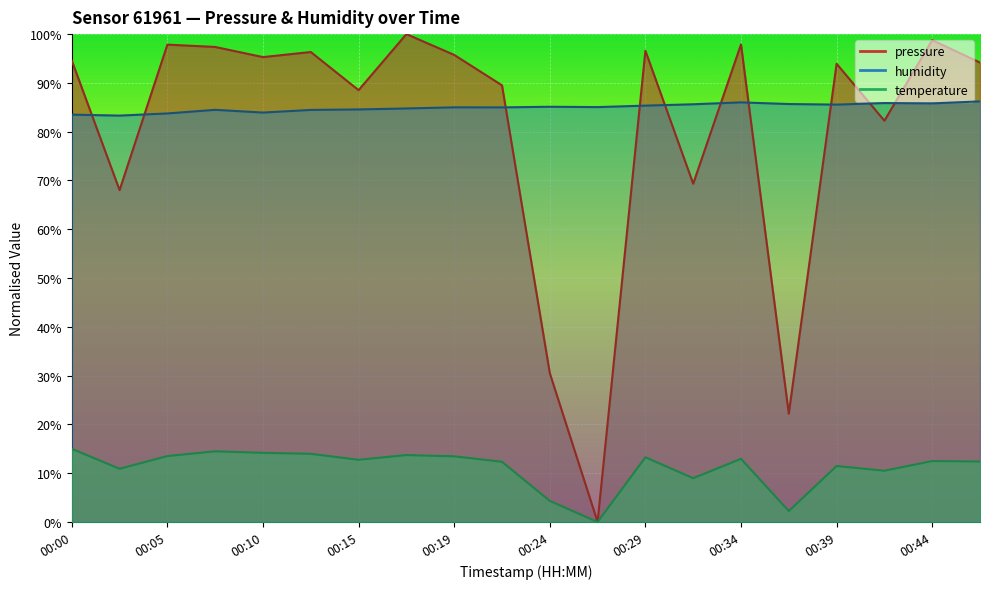

True or false: pressure has a value of 148.4 at 00:17.

False